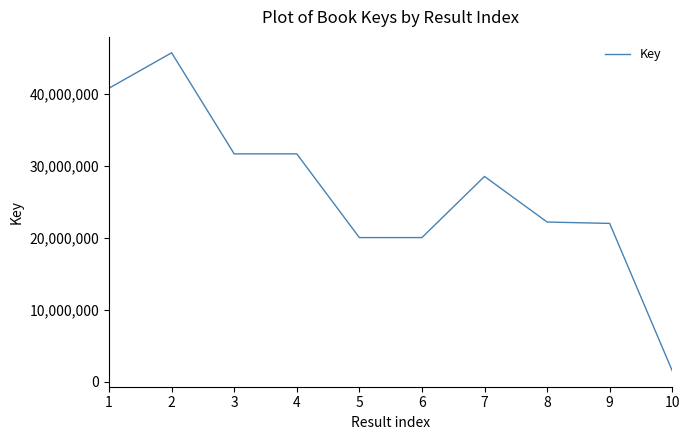

What is the difference between the values at 10 and 7?

27039853